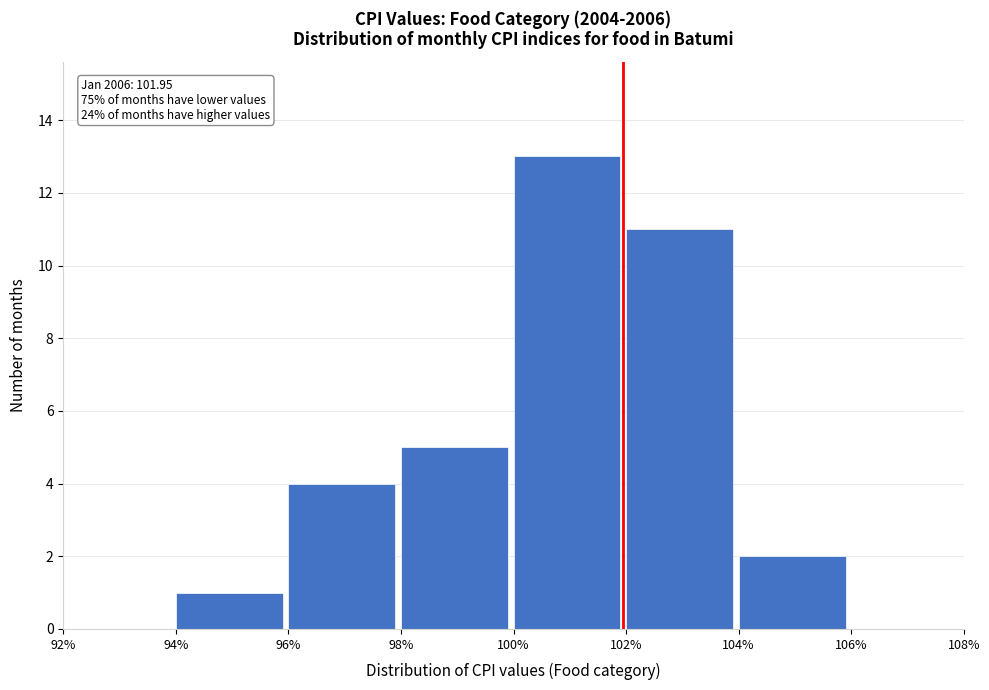

Over which range of the x-axis is the bar tallest?

100% to 102%